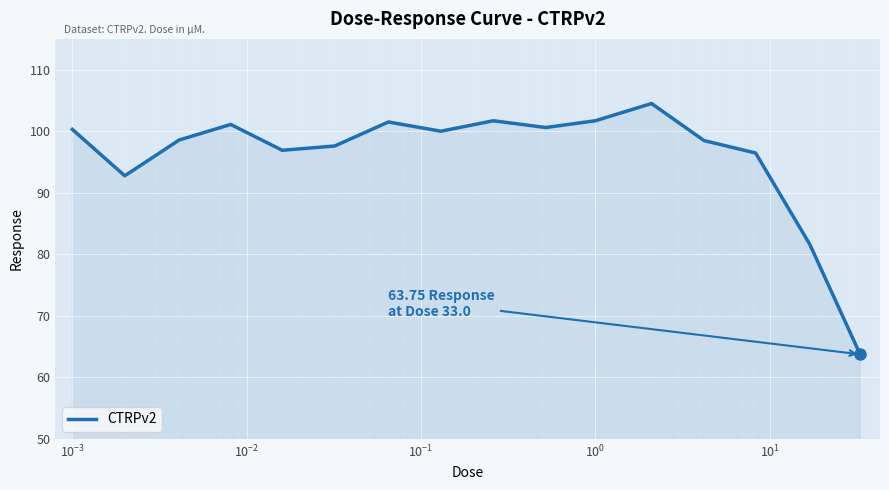

What is the smallest value displayed?

63.8